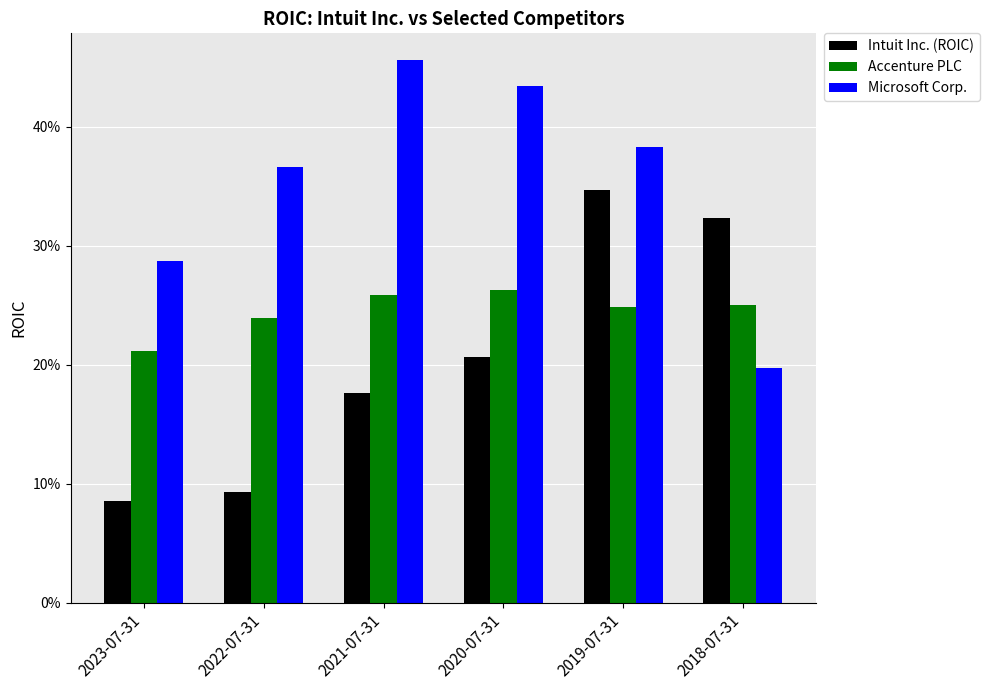

Which label corresponds to the smallest value in the chart?

2023-07-31